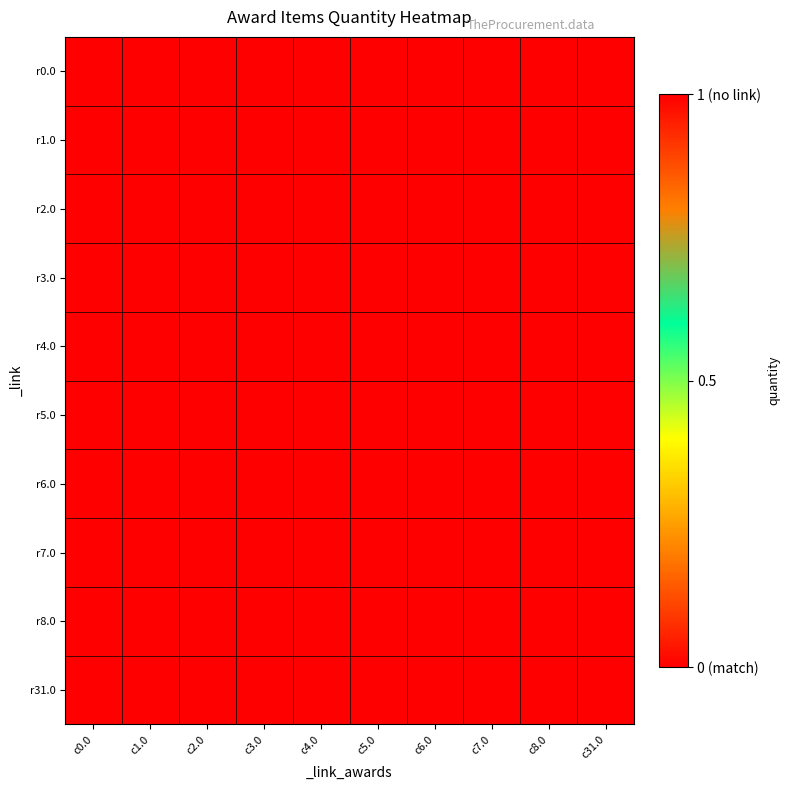

Reading right to left, transcribe all the data shown in this chart.

r0.0: c31.0=1	c8.0=1	c7.0=1	c6.0=1	c5.0=1	c4.0=1	c3.0=1	c2.0=1	c1.0=1	c0.0=0
r1.0: c31.0=1	c8.0=1	c7.0=1	c6.0=1	c5.0=1	c4.0=1	c3.0=1	c2.0=1	c1.0=0	c0.0=1
r2.0: c31.0=1	c8.0=1	c7.0=1	c6.0=1	c5.0=1	c4.0=1	c3.0=1	c2.0=0	c1.0=1	c0.0=1
r3.0: c31.0=1	c8.0=1	c7.0=1	c6.0=1	c5.0=1	c4.0=1	c3.0=0	c2.0=1	c1.0=1	c0.0=1
r4.0: c31.0=1	c8.0=1	c7.0=1	c6.0=1	c5.0=1	c4.0=0	c3.0=1	c2.0=1	c1.0=1	c0.0=1
r5.0: c31.0=1	c8.0=1	c7.0=1	c6.0=1	c5.0=0	c4.0=1	c3.0=1	c2.0=1	c1.0=1	c0.0=1
r6.0: c31.0=1	c8.0=1	c7.0=1	c6.0=0	c5.0=1	c4.0=1	c3.0=1	c2.0=1	c1.0=1	c0.0=1
r7.0: c31.0=1	c8.0=1	c7.0=0	c6.0=1	c5.0=1	c4.0=1	c3.0=1	c2.0=1	c1.0=1	c0.0=1
r8.0: c31.0=1	c8.0=0	c7.0=1	c6.0=1	c5.0=1	c4.0=1	c3.0=1	c2.0=1	c1.0=1	c0.0=1
r31.0: c31.0=0	c8.0=1	c7.0=1	c6.0=1	c5.0=1	c4.0=1	c3.0=1	c2.0=1	c1.0=1	c0.0=1